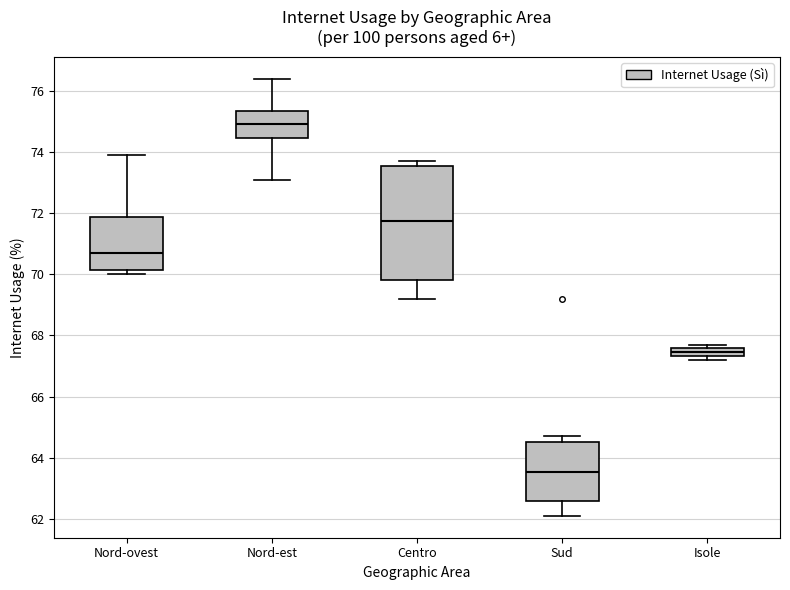

Where does the median line of the box for Centro sit on the y-axis? The values are not printed on the chart, so give them approximately, as read against the axis.

71.8